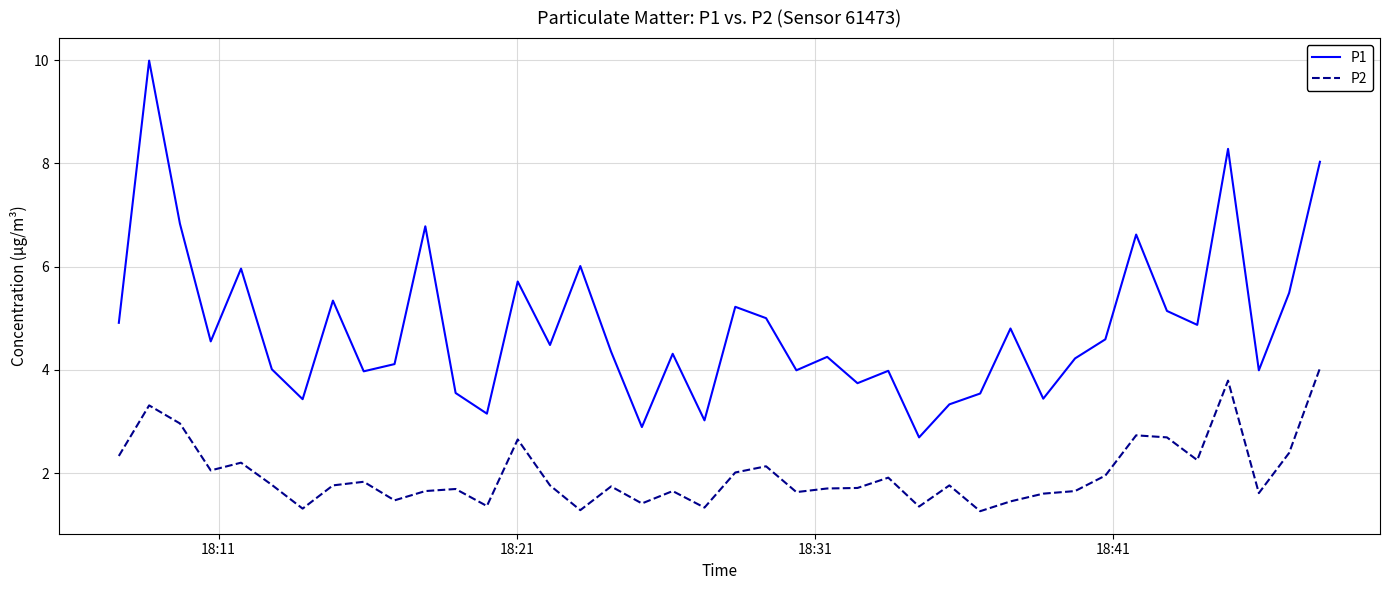

Which series has the widest spread of values?

P1